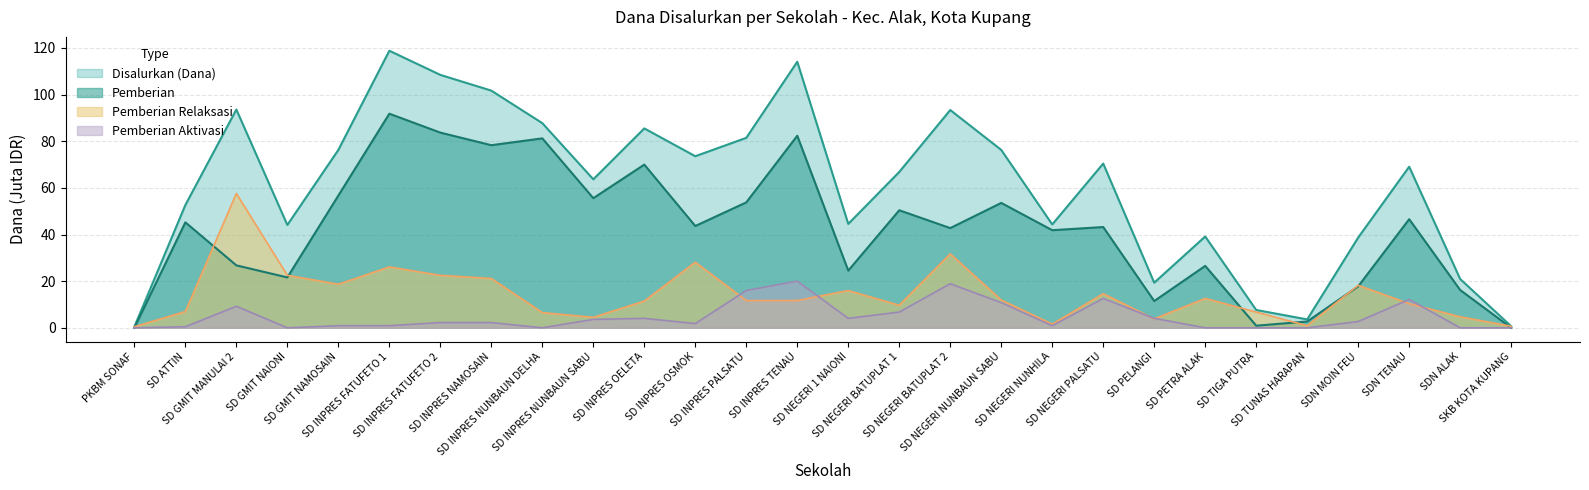

Reading left to right, what are all the values shown in this chart?

Disalurkan (Dana): PKBM SONAF=0.5	SD ATTIN=52.6	SD GMIT MANULAI 2=93.6	SD GMIT NAIONI=44.1	SD GMIT NAMOSAIN=76.3	SD INPRES FATUFETO 1=118.8	SD INPRES FATUFETO 2=108.5	SD INPRES NAMOSAIN=101.7	SD INPRES NUNBAUN DELHA=87.8	SD INPRES NUNBAUN SABU=63.7	SD INPRES OELETA=85.5	SD INPRES OSMOK=73.6	SD INPRES PALSATU=81.5	SD INPRES TENAU=114.1	SD NEGERI 1 NAIONI=44.5	SD NEGERI BATUPLAT 1=66.8	SD NEGERI BATUPLAT 2=93.4	SD NEGERI NUNBAUN SABU=76.3	SD NEGERI NUNHILA=44.3	SD NEGERI PALSATU=70.4	SD PELANGI=19.4	SD PETRA ALAK=39.1	SD TIGA PUTRA=7.7	SD TUNAS HARAPAN=3.6	SDN MOIN FEU=38.7	SDN TENAU=69.1	SDN ALAK=20.9	SKB KOTA KUPANG=0.7
Pemberian: PKBM SONAF=0.0	SD ATTIN=45.2	SD GMIT MANULAI 2=26.8	SD GMIT NAIONI=21.6	SD GMIT NAMOSAIN=56.7	SD INPRES FATUFETO 1=91.8	SD INPRES FATUFETO 2=83.7	SD INPRES NAMOSAIN=78.3	SD INPRES NUNBAUN DELHA=81.2	SD INPRES NUNBAUN SABU=55.6	SD INPRES OELETA=70.0	SD INPRES OSMOK=43.6	SD INPRES PALSATU=53.8	SD INPRES TENAU=82.3	SD NEGERI 1 NAIONI=24.5	SD NEGERI BATUPLAT 1=50.4	SD NEGERI BATUPLAT 2=42.8	SD NEGERI NUNBAUN SABU=53.5	SD NEGERI NUNHILA=41.9	SD NEGERI PALSATU=43.2	SD PELANGI=11.5	SD PETRA ALAK=26.6	SD TIGA PUTRA=0.9	SD TUNAS HARAPAN=2.7	SDN MOIN FEU=17.8	SDN TENAU=46.6	SDN ALAK=16.2	SKB KOTA KUPANG=0.0
Pemberian Aktivasi: PKBM SONAF=0.0	SD ATTIN=0.5	SD GMIT MANULAI 2=9.2	SD GMIT NAIONI=0.0	SD GMIT NAMOSAIN=0.9	SD INPRES FATUFETO 1=0.9	SD INPRES FATUFETO 2=2.2	SD INPRES NAMOSAIN=2.2	SD INPRES NUNBAUN DELHA=0.0	SD INPRES NUNBAUN SABU=3.6	SD INPRES OELETA=4.0	SD INPRES OSMOK=1.8	SD INPRES PALSATU=16.0	SD INPRES TENAU=20.0	SD NEGERI 1 NAIONI=4.0	SD NEGERI BATUPLAT 1=6.8	SD NEGERI BATUPLAT 2=18.9	SD NEGERI NUNBAUN SABU=10.8	SD NEGERI NUNHILA=0.9	SD NEGERI PALSATU=12.6	SD PELANGI=4.0	SD PETRA ALAK=0.0	SD TIGA PUTRA=0.0	SD TUNAS HARAPAN=0.0	SDN MOIN FEU=2.7	SDN TENAU=12.2	SDN ALAK=0.0	SKB KOTA KUPANG=0.0
Pemberian Relaksasi: PKBM SONAF=0.5	SD ATTIN=7.0	SD GMIT MANULAI 2=57.6	SD GMIT NAIONI=22.5	SD GMIT NAMOSAIN=18.7	SD INPRES FATUFETO 1=26.1	SD INPRES FATUFETO 2=22.5	SD INPRES NAMOSAIN=21.1	SD INPRES NUNBAUN DELHA=6.5	SD INPRES NUNBAUN SABU=4.5	SD INPRES OELETA=11.5	SD INPRES OSMOK=28.1	SD INPRES PALSATU=11.7	SD INPRES TENAU=11.7	SD NEGERI 1 NAIONI=16.0	SD NEGERI BATUPLAT 1=9.7	SD NEGERI BATUPLAT 2=31.7	SD NEGERI NUNBAUN SABU=11.9	SD NEGERI NUNHILA=1.6	SD NEGERI PALSATU=14.6	SD PELANGI=3.8	SD PETRA ALAK=12.6	SD TIGA PUTRA=6.8	SD TUNAS HARAPAN=0.9	SDN MOIN FEU=18.2	SDN TENAU=10.3	SDN ALAK=4.7	SKB KOTA KUPANG=0.7